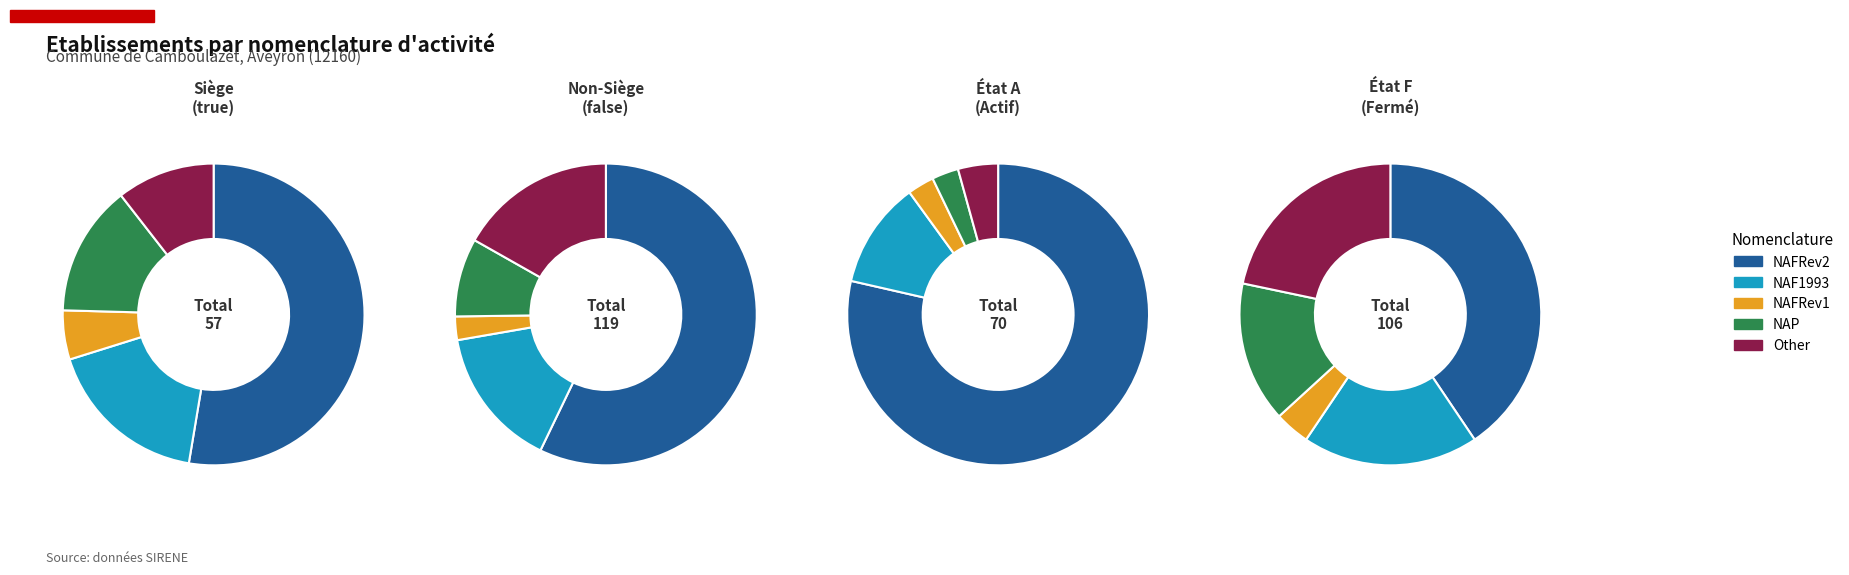

To the nearest percent, what is the difference between the NAFRev2 and NAF1993 slice percentages?

40%